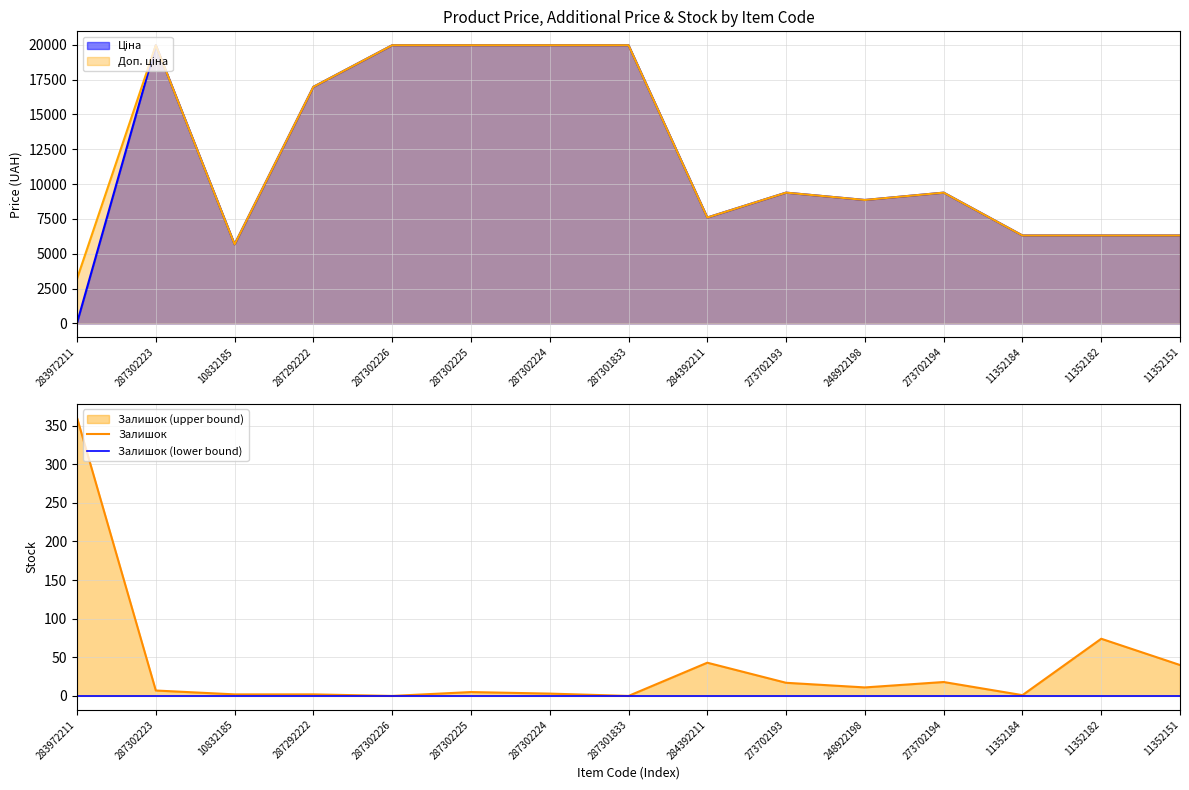

What is the difference between the Залишок values at 287302223 and 284392211?

36